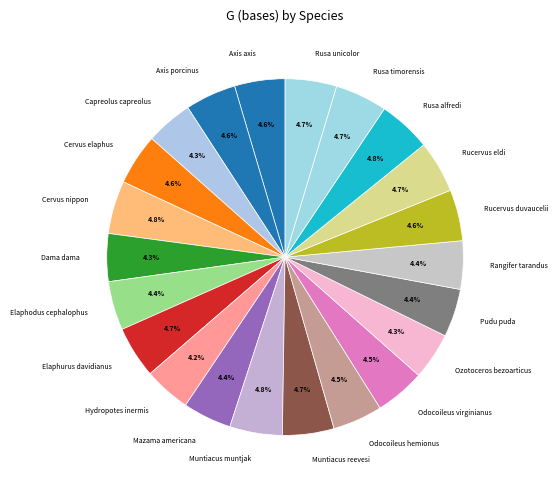

How much of the chart is everything except Rusa timorensis?

95.3%